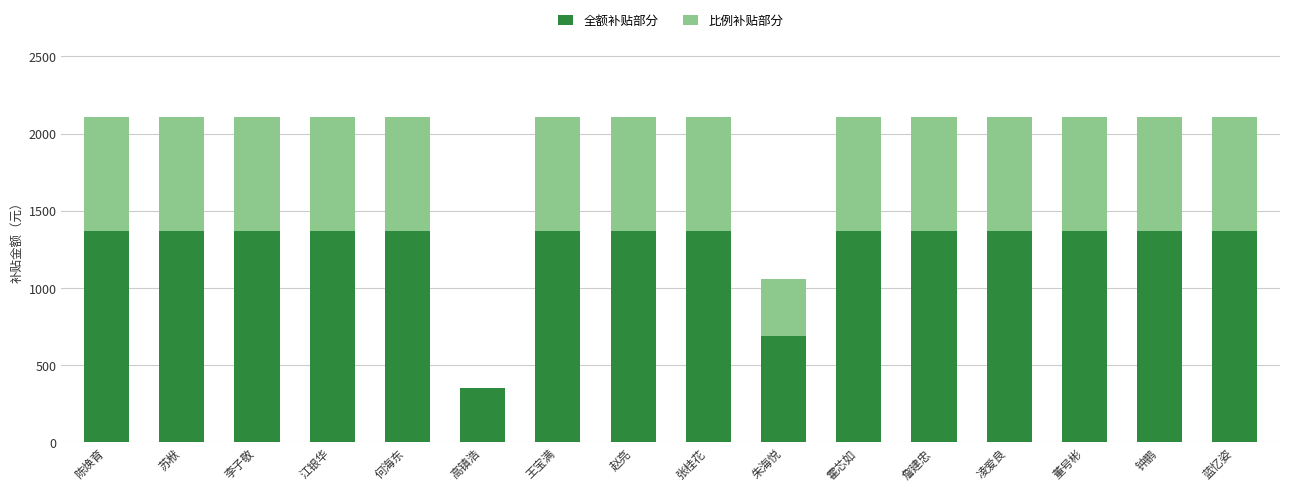

The 全额补贴部分 series shows 1370.6 at 钟鹏. True or false?

True